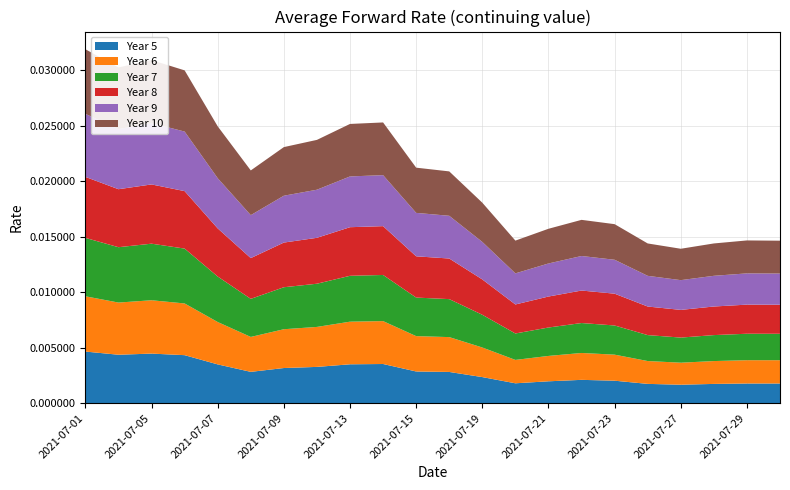

Reading left to right, what are all the values shown in this chart?

Year 5: 2021-07-01=0.0	2021-07-02=0.0	2021-07-05=0.0	2021-07-06=0.0	2021-07-07=0.0	2021-07-08=0.0	2021-07-09=0.0	2021-07-12=0.0	2021-07-13=0.0	2021-07-14=0.0	2021-07-15=0.0	2021-07-16=0.0	2021-07-19=0.0	2021-07-20=0.0	2021-07-21=0.0	2021-07-22=0.0	2021-07-23=0.0	2021-07-26=0.0	2021-07-27=0.0	2021-07-28=0.0	2021-07-29=0.0	2021-07-30=0.0
Year 6: 2021-07-01=0.0	2021-07-02=0.0	2021-07-05=0.0	2021-07-06=0.0	2021-07-07=0.0	2021-07-08=0.0	2021-07-09=0.0	2021-07-12=0.0	2021-07-13=0.0	2021-07-14=0.0	2021-07-15=0.0	2021-07-16=0.0	2021-07-19=0.0	2021-07-20=0.0	2021-07-21=0.0	2021-07-22=0.0	2021-07-23=0.0	2021-07-26=0.0	2021-07-27=0.0	2021-07-28=0.0	2021-07-29=0.0	2021-07-30=0.0
Year 7: 2021-07-01=0.0	2021-07-02=0.0	2021-07-05=0.0	2021-07-06=0.0	2021-07-07=0.0	2021-07-08=0.0	2021-07-09=0.0	2021-07-12=0.0	2021-07-13=0.0	2021-07-14=0.0	2021-07-15=0.0	2021-07-16=0.0	2021-07-19=0.0	2021-07-20=0.0	2021-07-21=0.0	2021-07-22=0.0	2021-07-23=0.0	2021-07-26=0.0	2021-07-27=0.0	2021-07-28=0.0	2021-07-29=0.0	2021-07-30=0.0
Year 8: 2021-07-01=0.0	2021-07-02=0.0	2021-07-05=0.0	2021-07-06=0.0	2021-07-07=0.0	2021-07-08=0.0	2021-07-09=0.0	2021-07-12=0.0	2021-07-13=0.0	2021-07-14=0.0	2021-07-15=0.0	2021-07-16=0.0	2021-07-19=0.0	2021-07-20=0.0	2021-07-21=0.0	2021-07-22=0.0	2021-07-23=0.0	2021-07-26=0.0	2021-07-27=0.0	2021-07-28=0.0	2021-07-29=0.0	2021-07-30=0.0
Year 9: 2021-07-01=0.0	2021-07-02=0.0	2021-07-05=0.0	2021-07-06=0.0	2021-07-07=0.0	2021-07-08=0.0	2021-07-09=0.0	2021-07-12=0.0	2021-07-13=0.0	2021-07-14=0.0	2021-07-15=0.0	2021-07-16=0.0	2021-07-19=0.0	2021-07-20=0.0	2021-07-21=0.0	2021-07-22=0.0	2021-07-23=0.0	2021-07-26=0.0	2021-07-27=0.0	2021-07-28=0.0	2021-07-29=0.0	2021-07-30=0.0
Year 10: 2021-07-01=0.0	2021-07-02=0.0	2021-07-05=0.0	2021-07-06=0.0	2021-07-07=0.0	2021-07-08=0.0	2021-07-09=0.0	2021-07-12=0.0	2021-07-13=0.0	2021-07-14=0.0	2021-07-15=0.0	2021-07-16=0.0	2021-07-19=0.0	2021-07-20=0.0	2021-07-21=0.0	2021-07-22=0.0	2021-07-23=0.0	2021-07-26=0.0	2021-07-27=0.0	2021-07-28=0.0	2021-07-29=0.0	2021-07-30=0.0